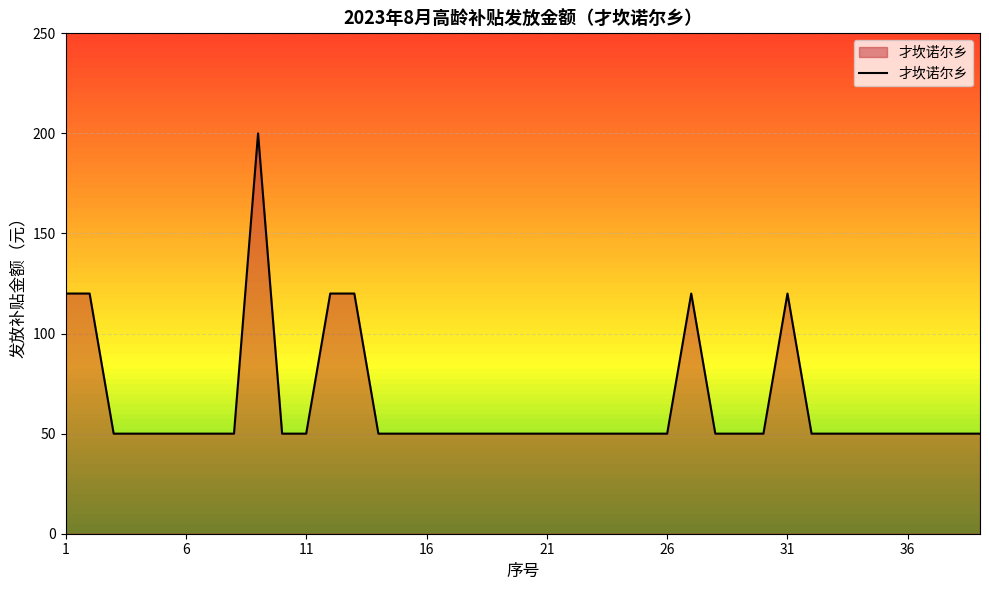

What is the maximum value shown in the chart?

200